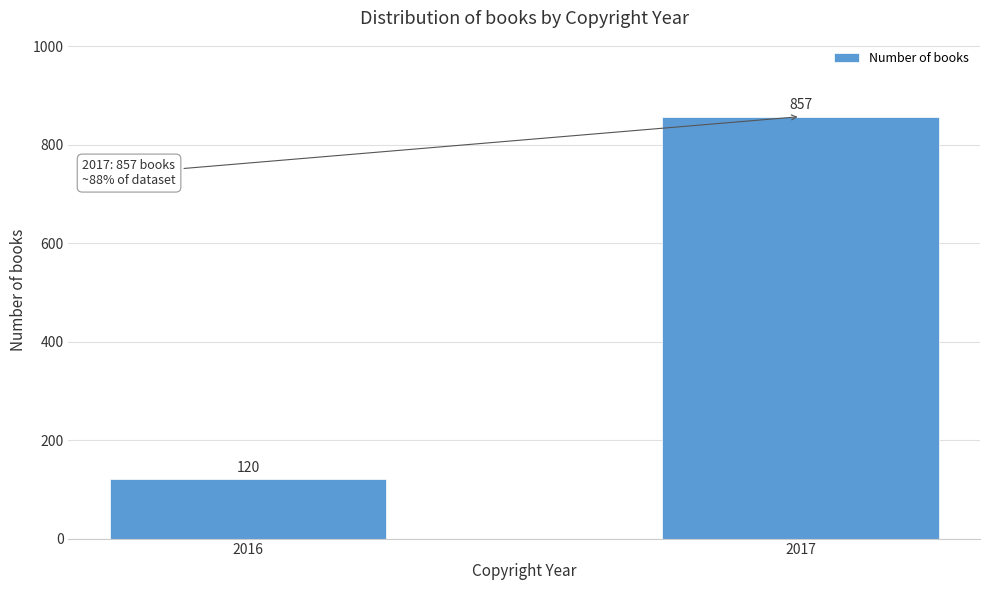

Reading left to right, what are all the values shown in this chart?

120	857